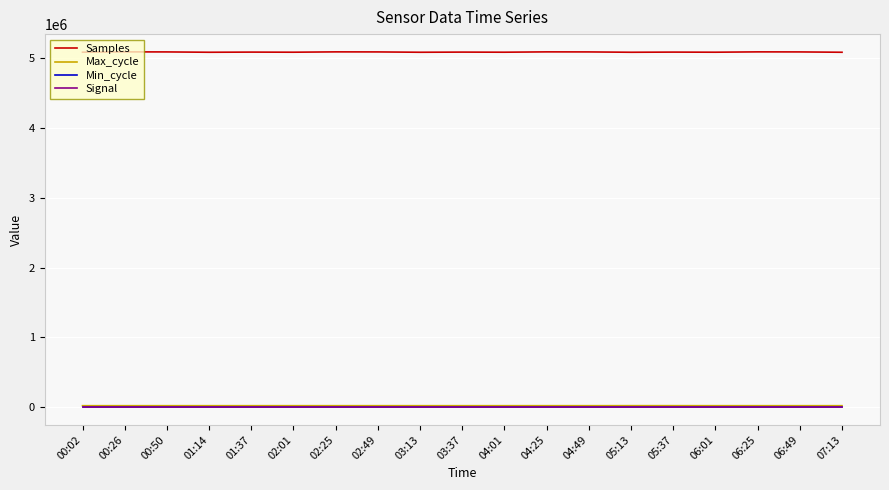

What is the greatest value displayed?

5091378